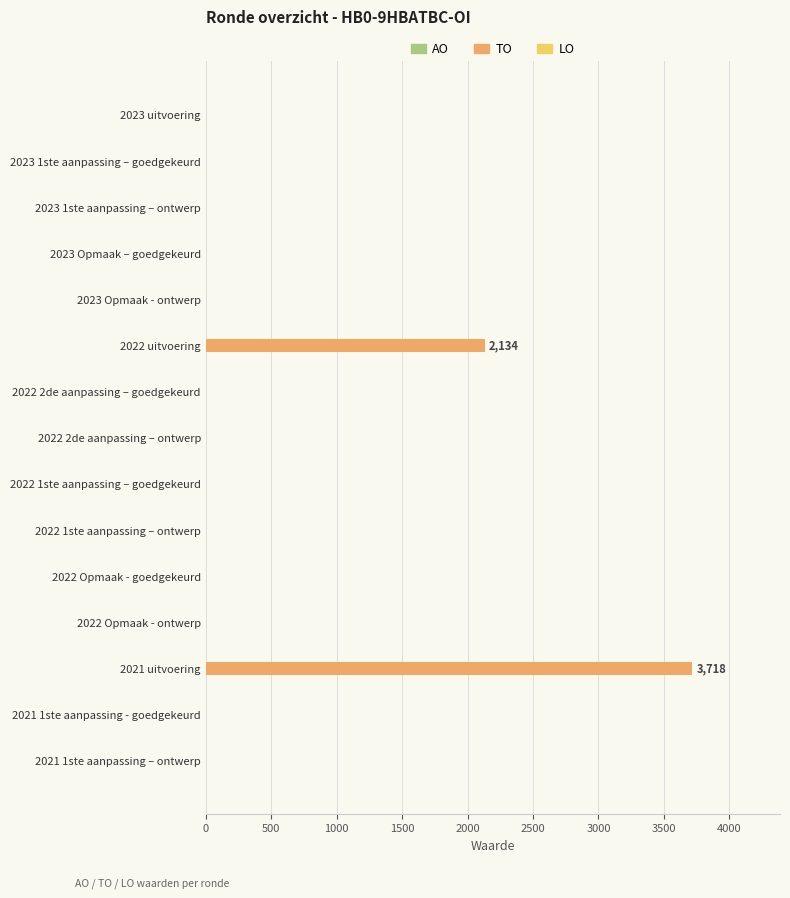

Is it true that the value at 2023 Opmaak - ontwerp is 0?

True